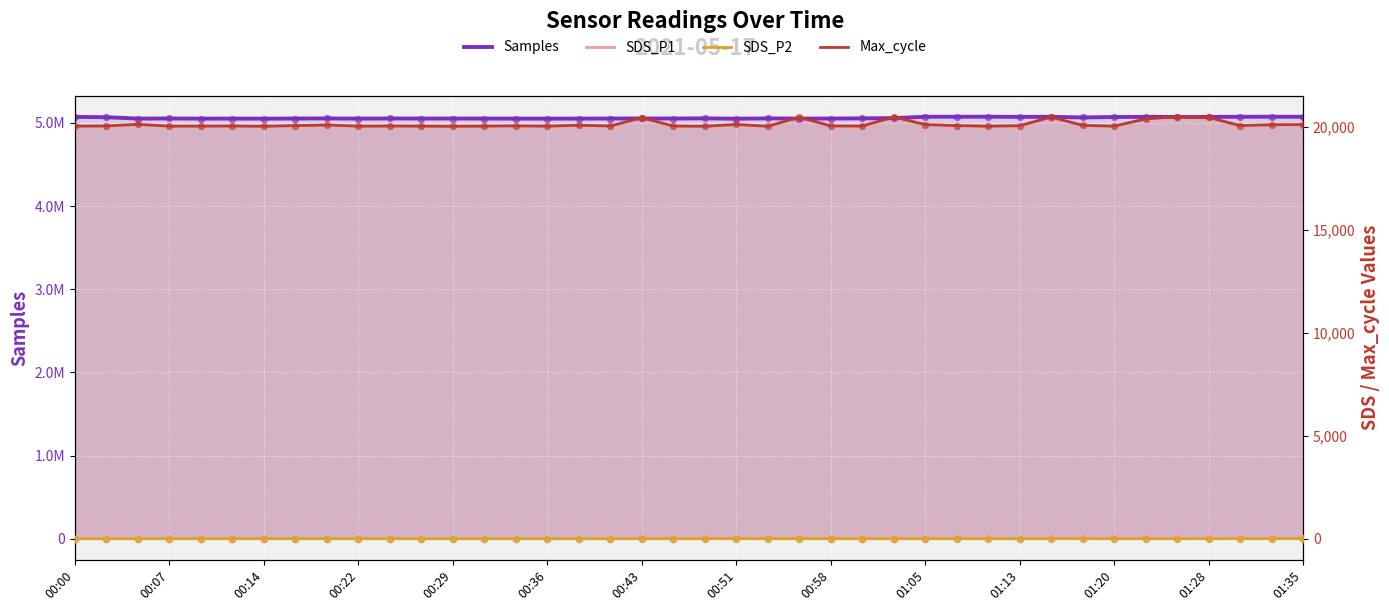

Is the value of Samples at 00:07 greater than the value of SDS_P2 at 00:36?

Yes